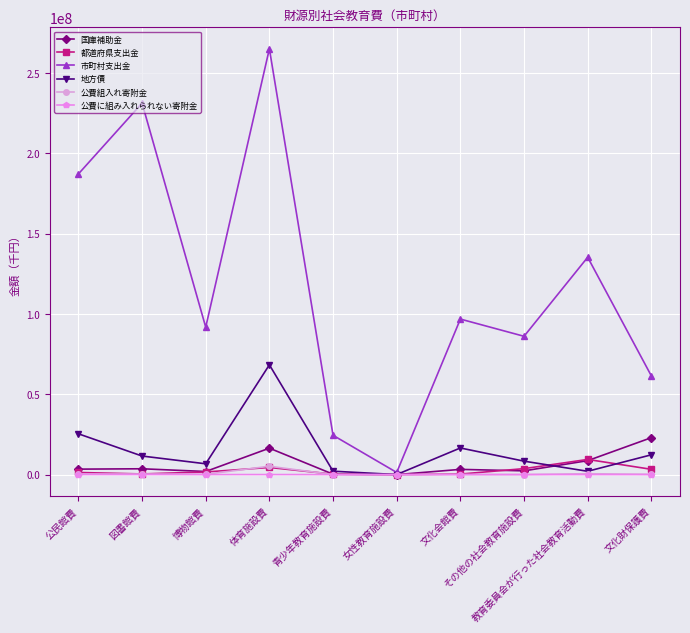

What is the label of the 8th point from the left?

その他の社会教育施設費